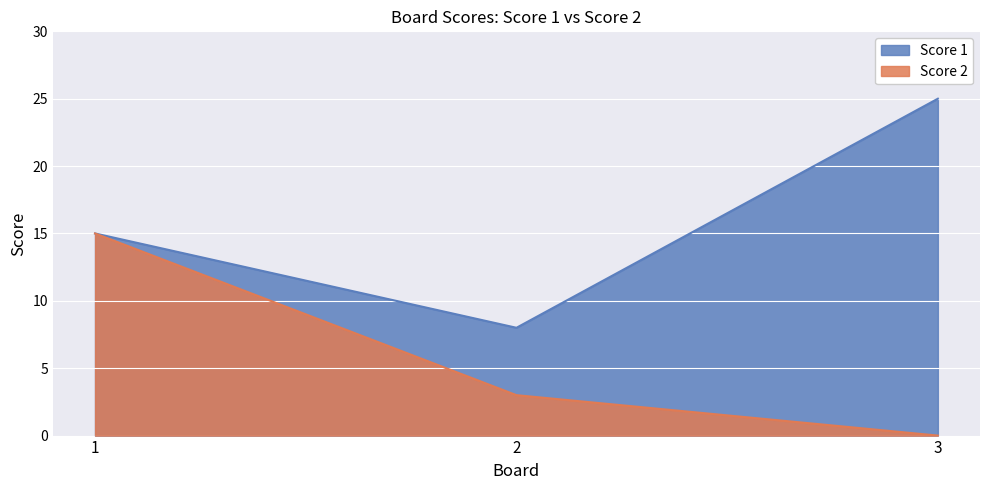

What are all the series names shown in the legend?

Score 1, Score 2